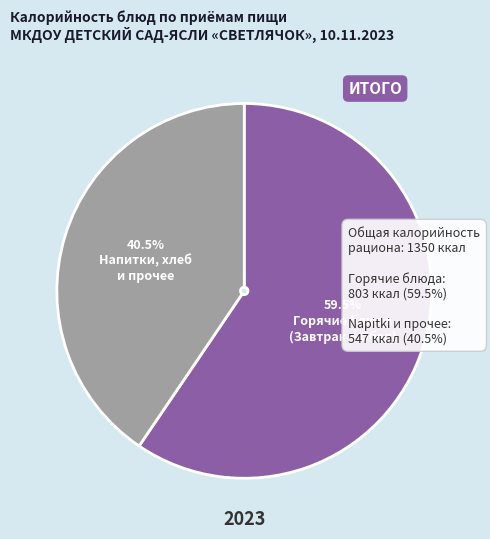

Does any single category account for the majority?

Yes